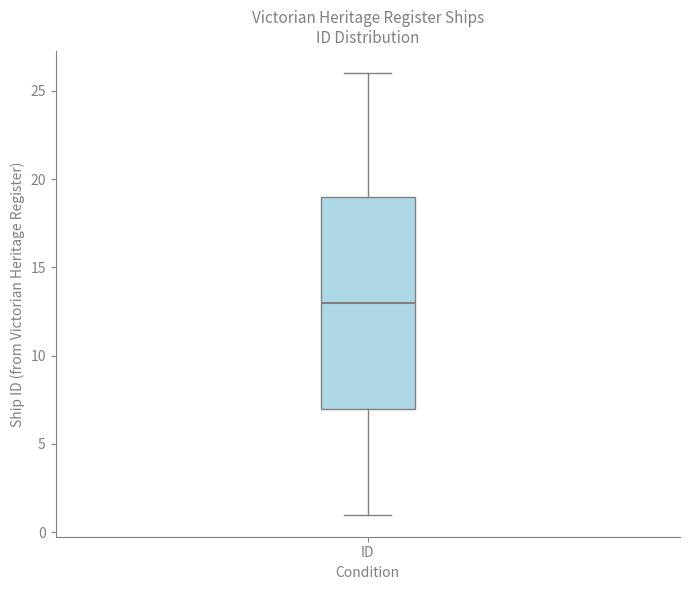

Where does the upper whisker of the box for ID end on the y-axis? The values are not printed on the chart, so give them approximately, as read against the axis.

26